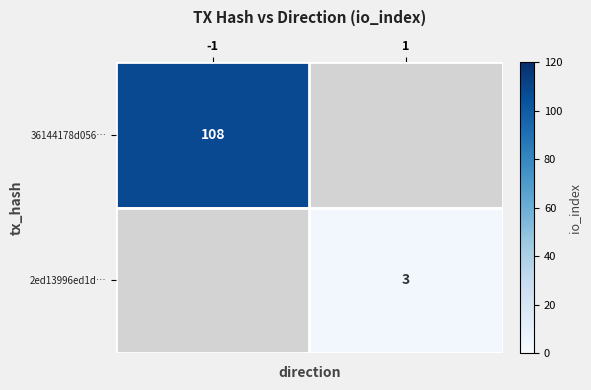

How many series are shown in this chart?

2